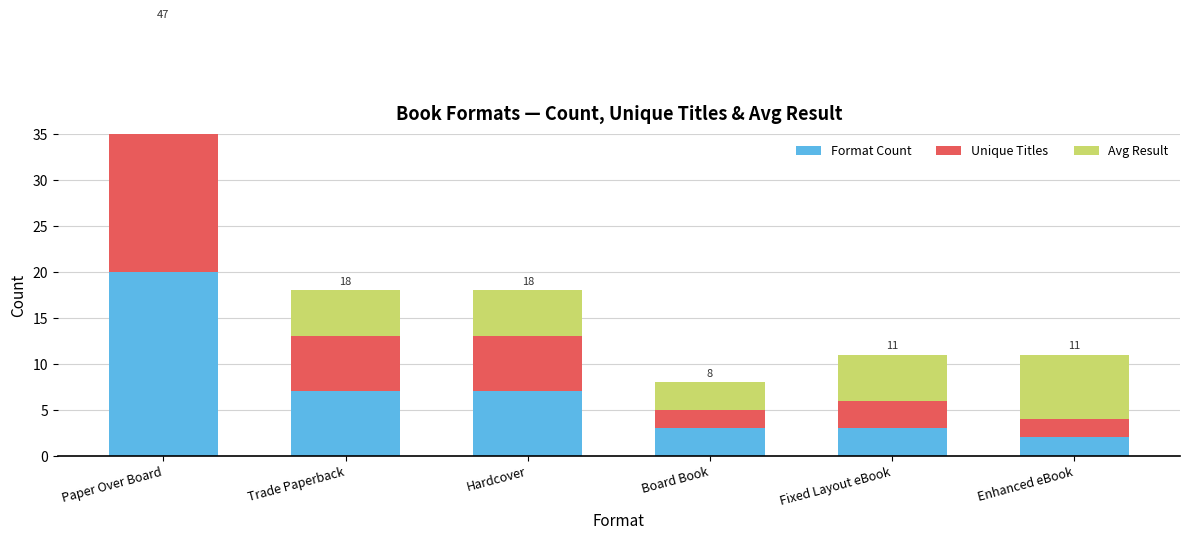

Rank the series by their average value, from highest to lowest.

Format Count, Unique Titles, Avg Result